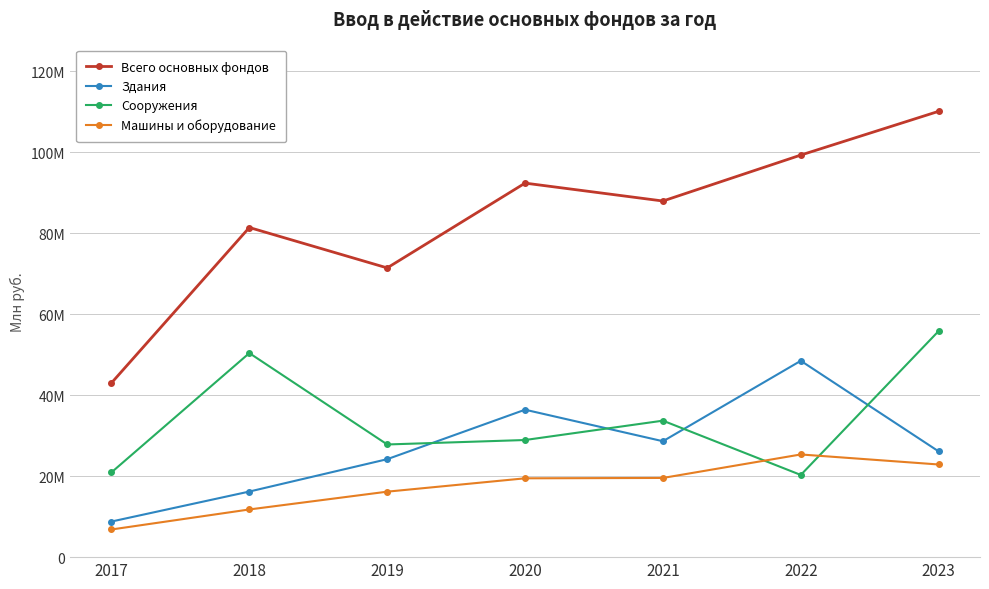

Where do Сооружения and Машины и оборудование first cross each other?

2021 and 2022